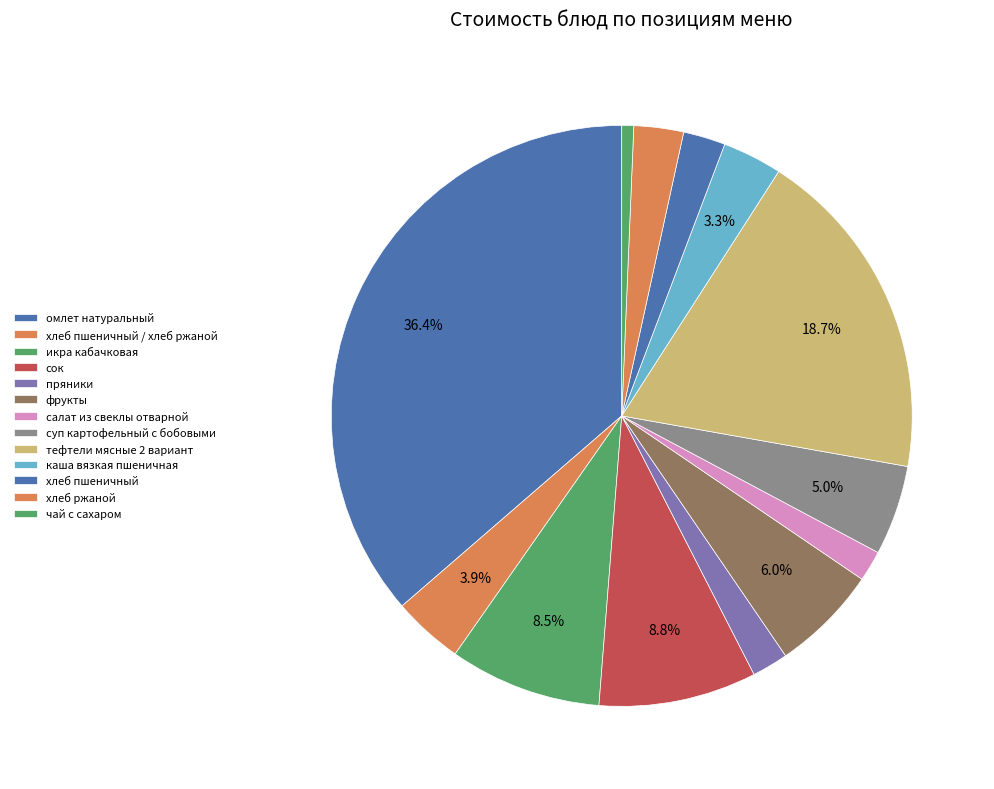

Is it true that икра кабачковая is 1% of the pie?

False